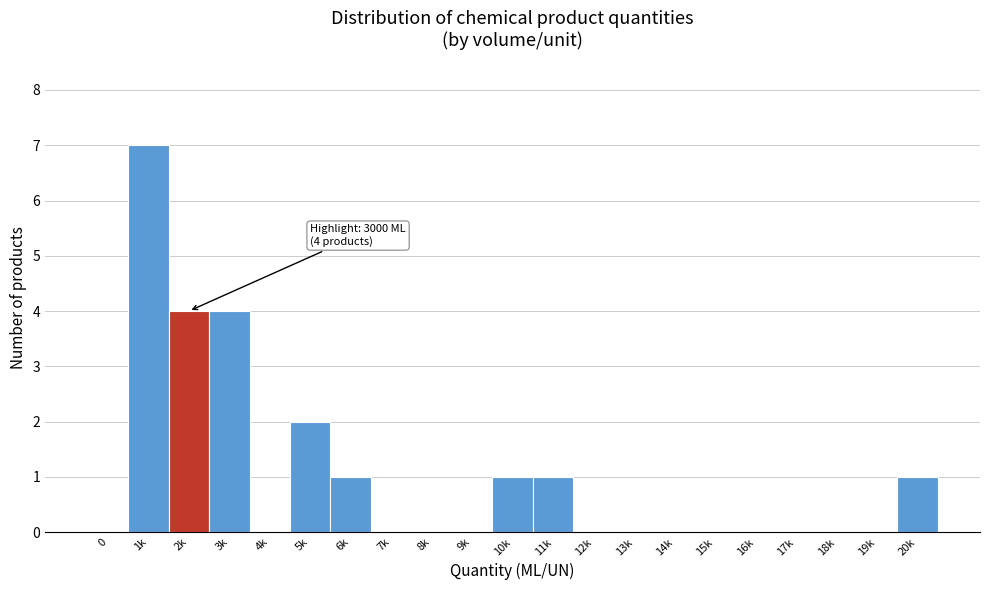

Reading left to right, transcribe all the data shown in this chart.

0=0	1k=7	2k=4	3k=4	4k=0	5k=2	6k=1	7k=0	8k=0	9k=0	10k=1	11k=1	12k=0	13k=0	14k=0	15k=0	16k=0	17k=0	18k=0	19k=0	20k=1